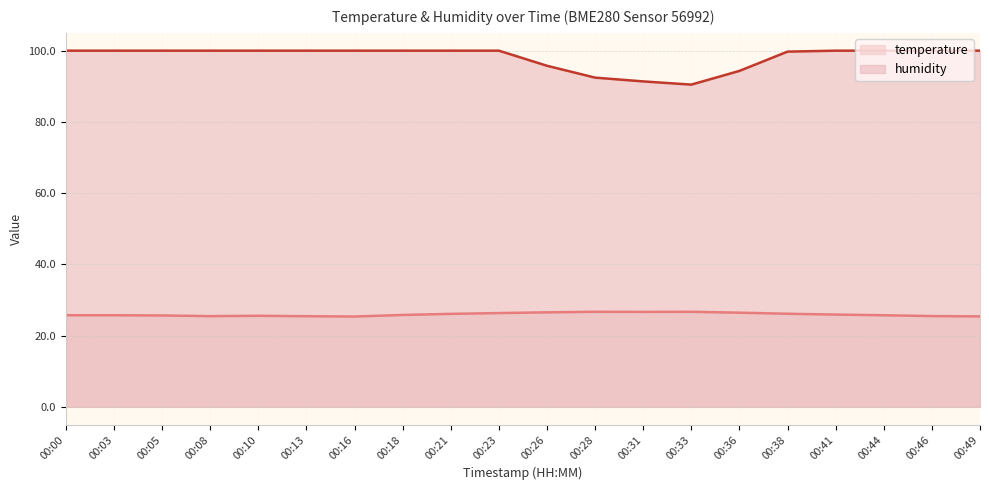

What is the sum of the humidity values at 00:33 and 00:28?

182.9